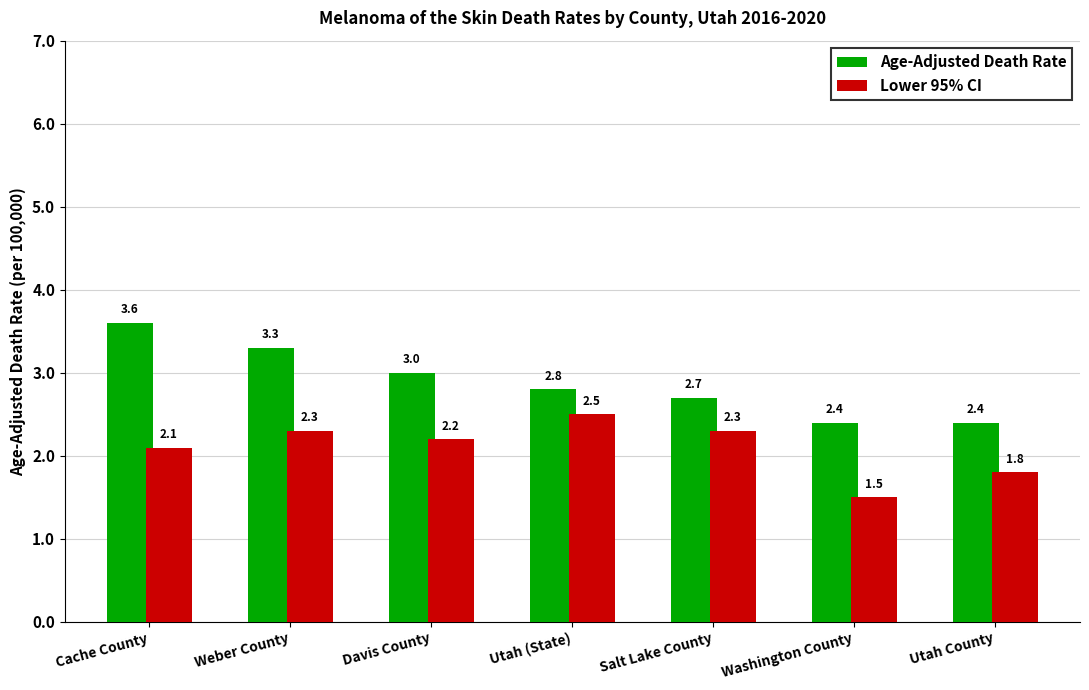

List the series in order of their peak value, highest first.

Age-Adjusted Death Rate, Lower 95% CI